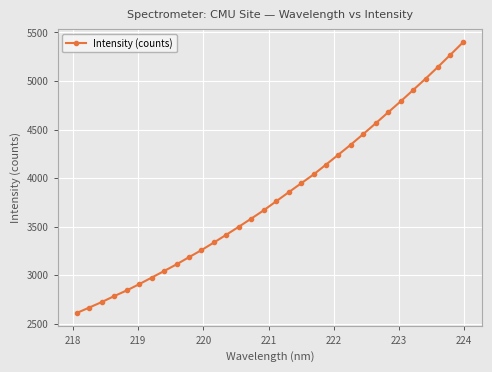

True or false: the data has more than 1 interior local peaks.

False